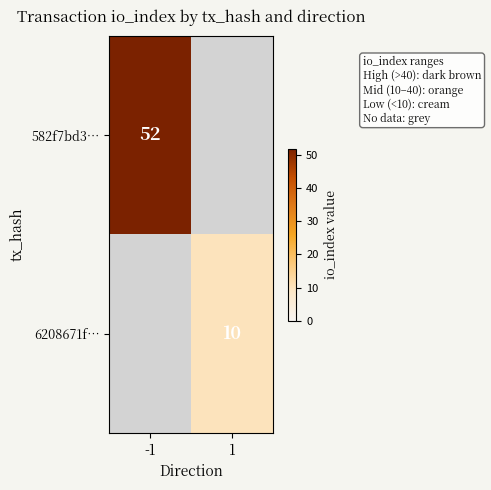

Is it true that 582f7bd3… equals 52 at -1?

True